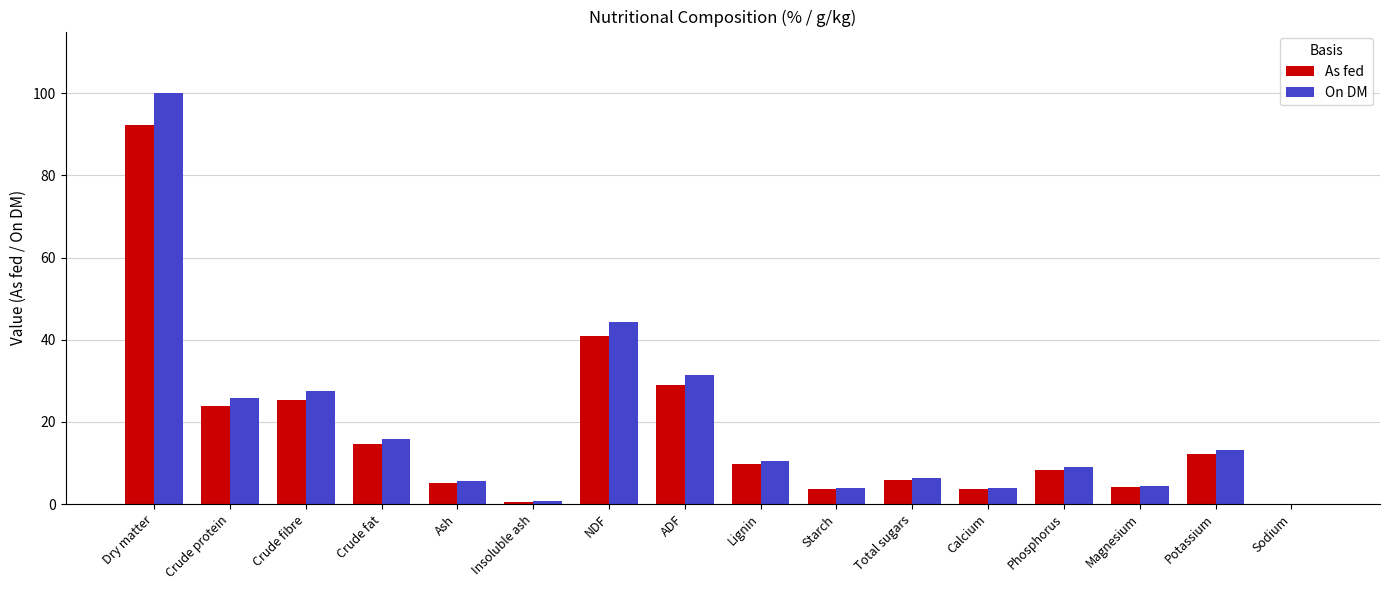

What is the maximum value shown in the chart?

100.0